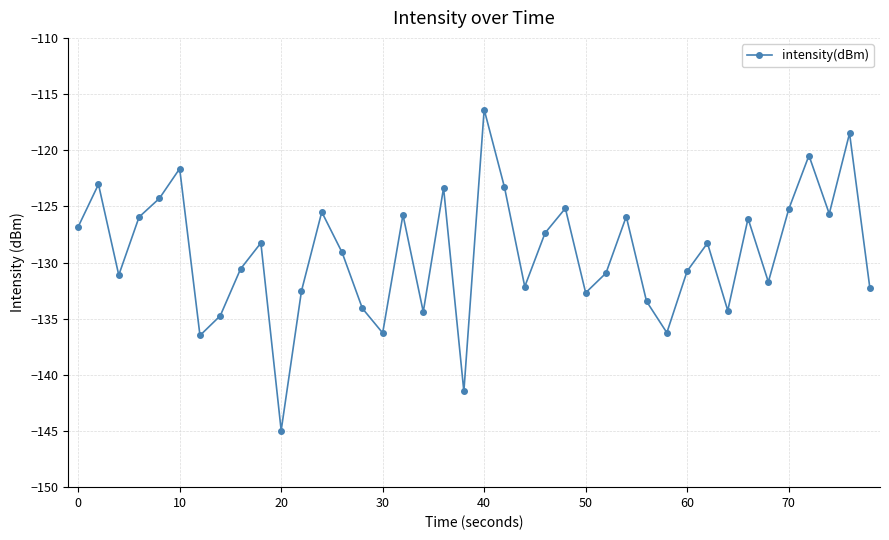

What is the maximum value shown in the chart?

-116.4